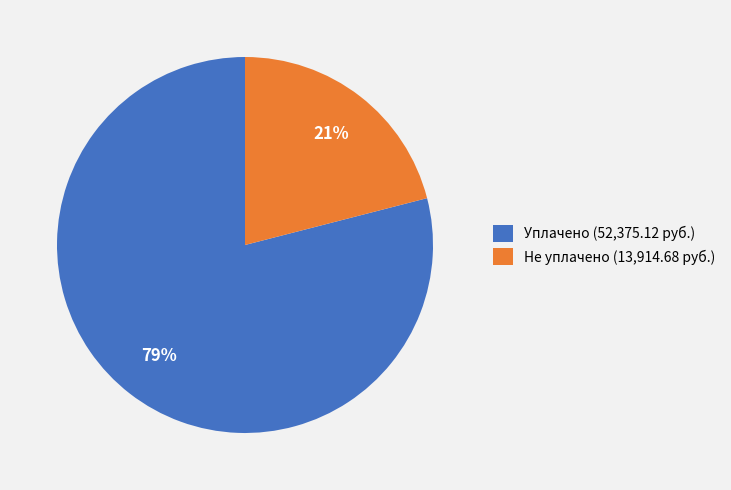

What is the ratio of the value at Уплачено (52,375.12 руб.) to the value at Не уплачено (13,914.68 руб.)?

3.8